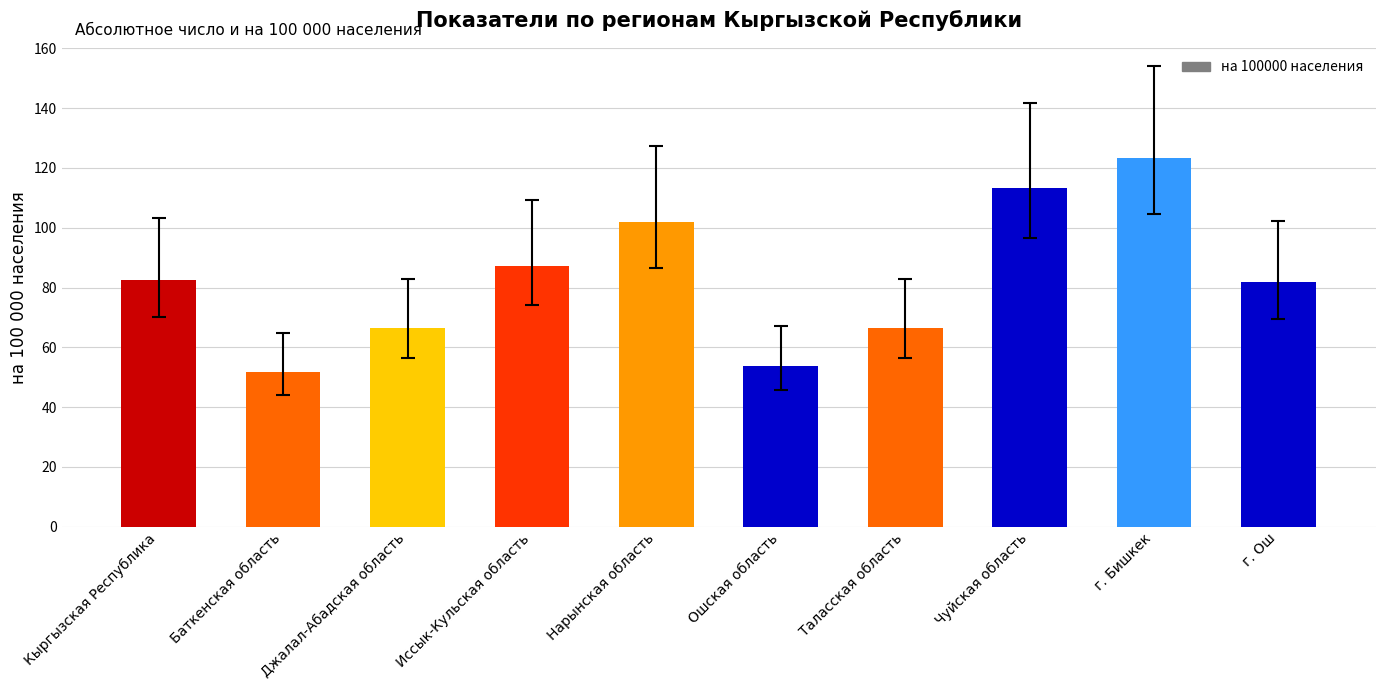

Reading right to left, list all the values displayed in this chart.

г. Ош=81.7	г. Бишкек=123.2	Чуйская область=113.4	Таласская область=66.4	Ошская область=53.8	Нарынская область=101.9	Иссык-Кульская область=87.3	Джалал-Абадская область=66.4	Баткенская область=51.9	Кыргызская Республика=82.6